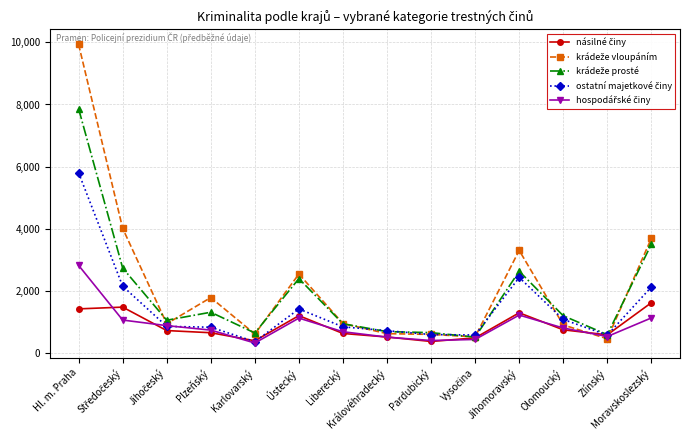

Which label corresponds to the largest value in the chart?

Hl. m. Praha